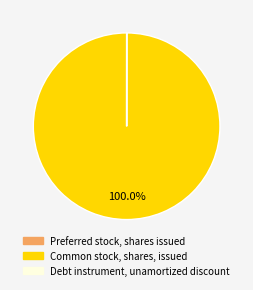

Does any single category account for the majority?

Yes